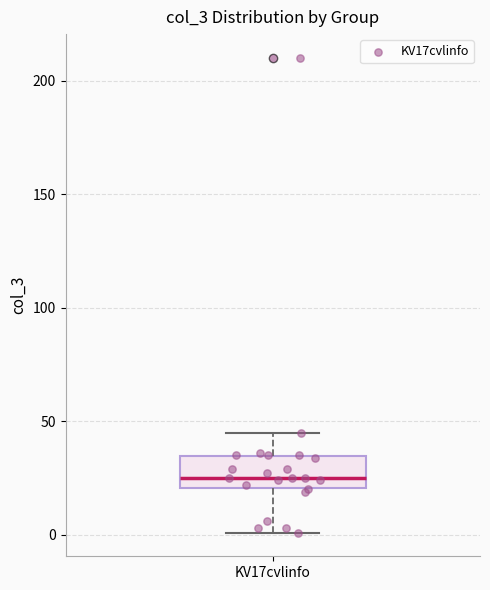

Transcribe this box plot: give where the median line is, the range the box spans, and where the two whiskers end, as read against the y-axis. The values are not printed on the chart, so give them approximately, as read against the axis.

median 25, box 20 to 35, whiskers 0 to 45